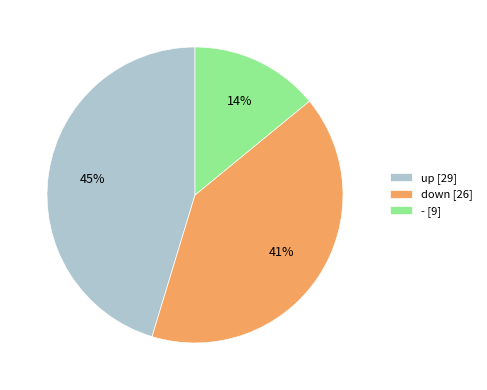

Is there a majority slice in this chart?

No